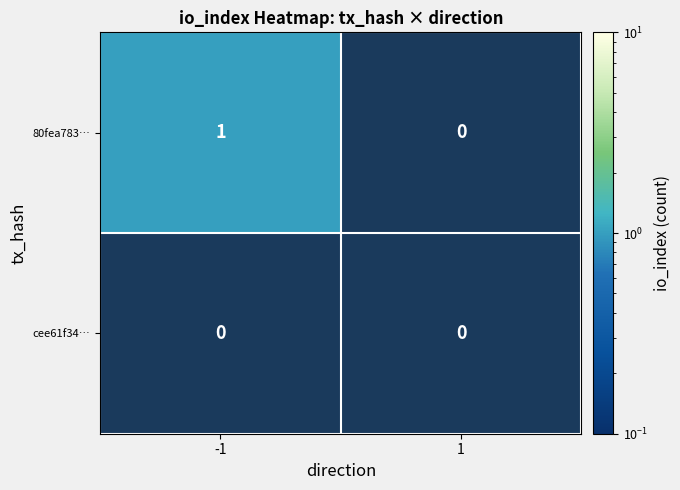

Which series changed the most between -1 and 1?

80fea783…